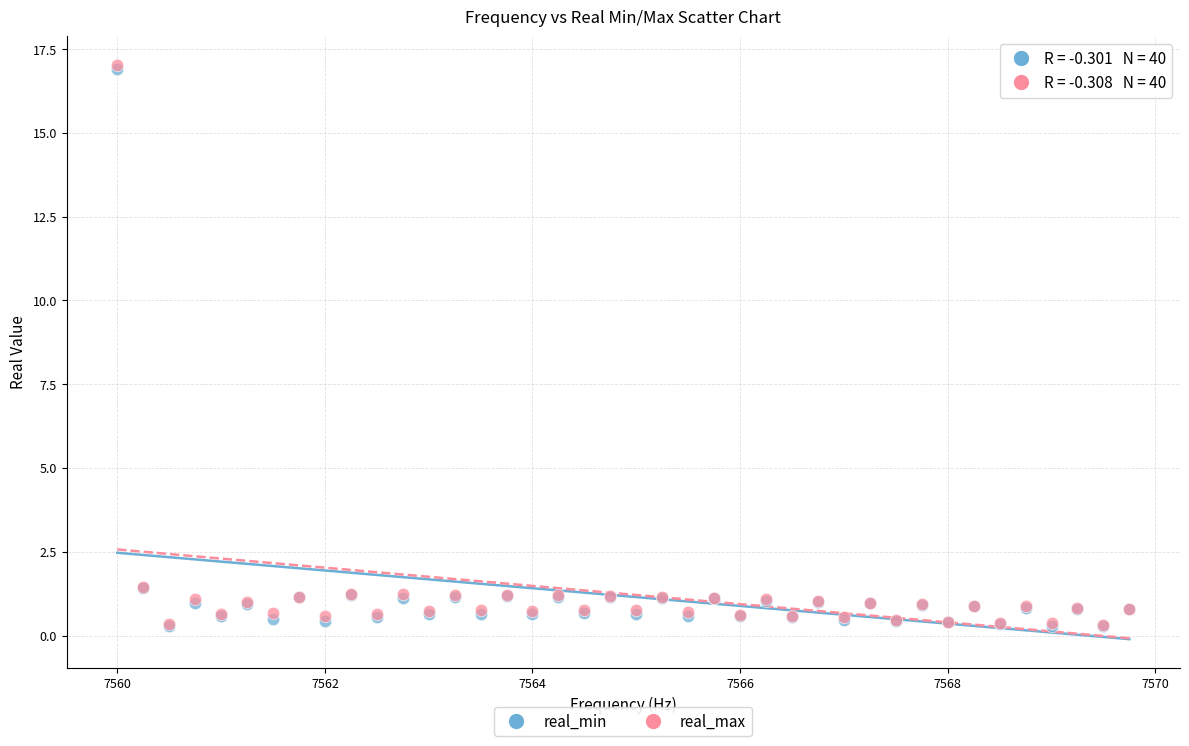

What are all the series names shown in the legend?

real_min, real_max